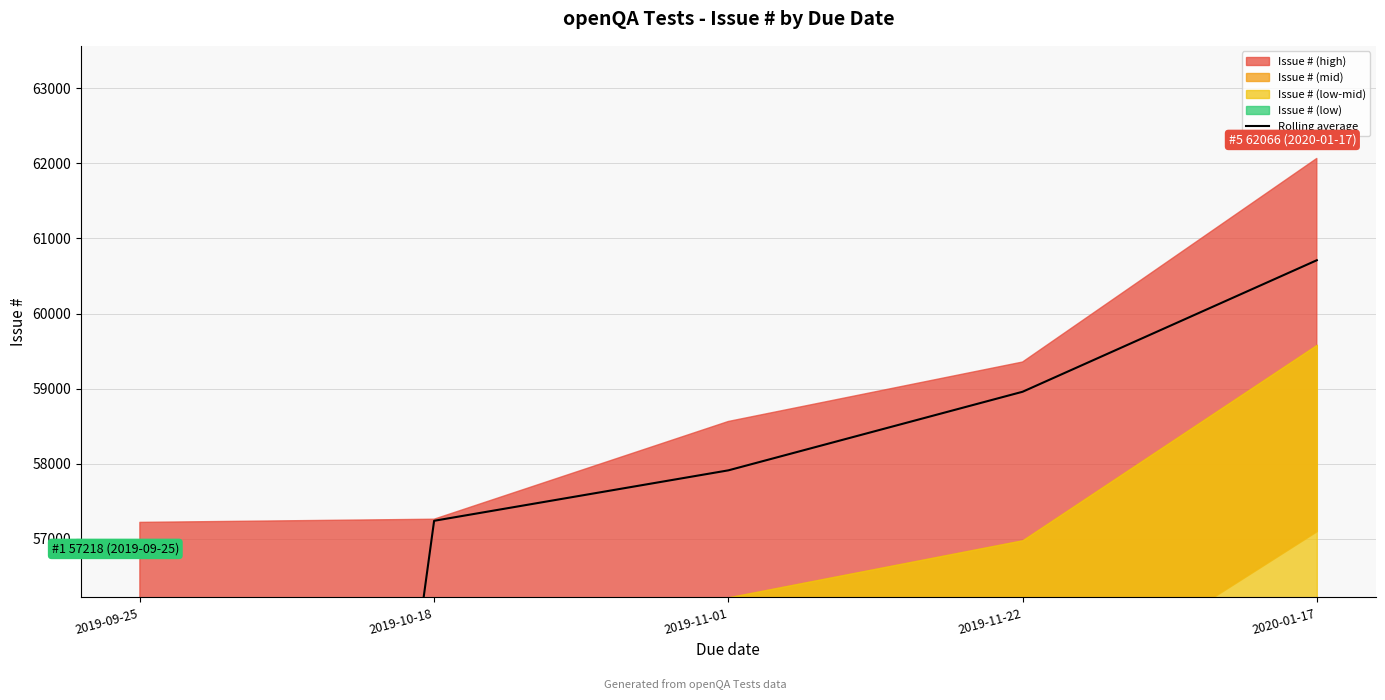

Between 2020-01-17 and 2019-09-25, which is larger?

2020-01-17